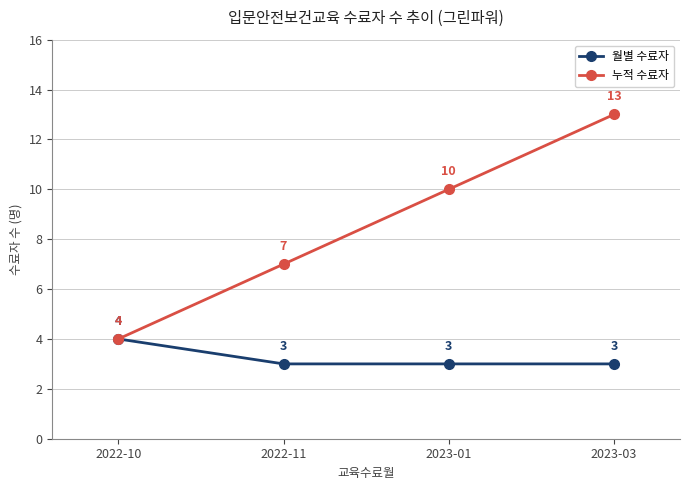

List the series in order of their overall mean, highest first.

누적 수료자, 월별 수료자